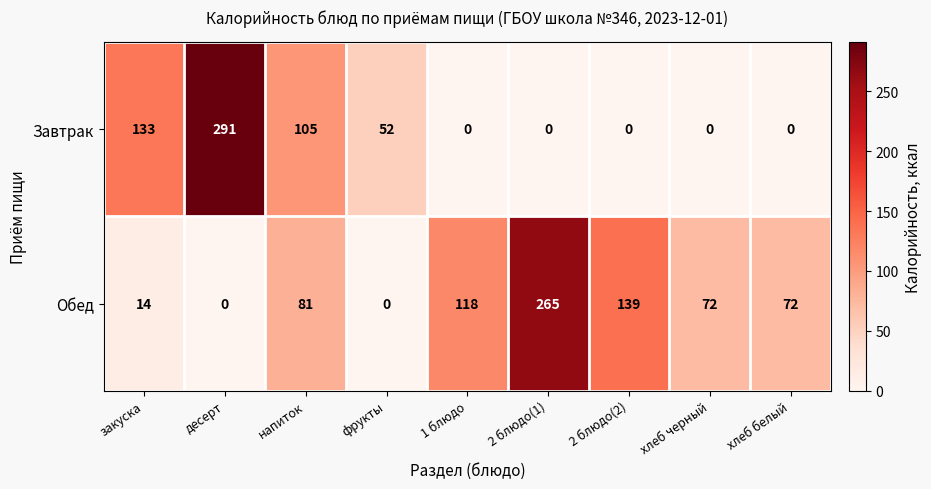

What is the difference between the maximum and second lowest values in the Обед series?

265